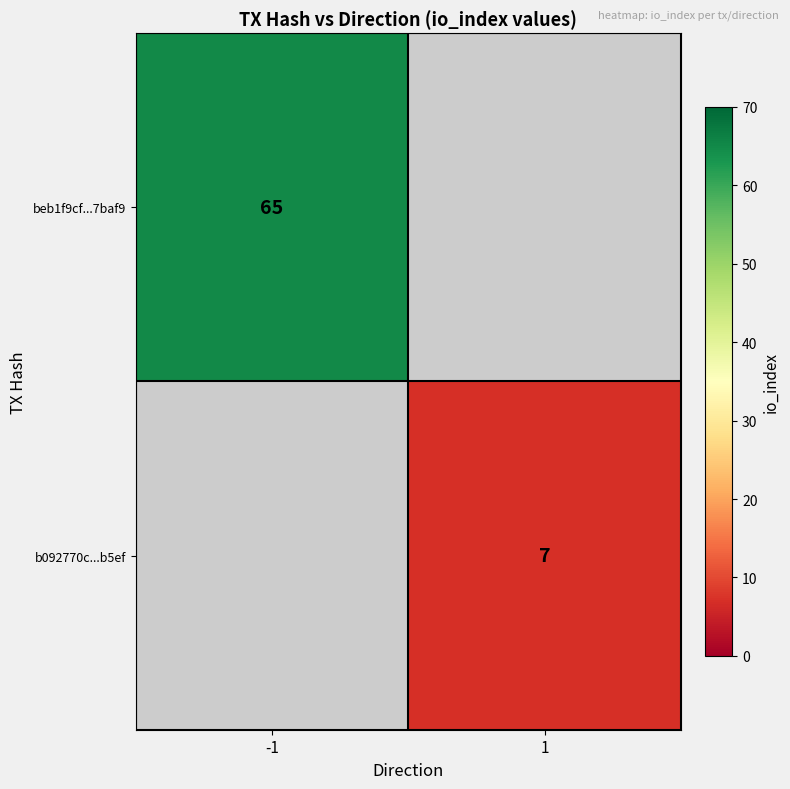

Is it true that b092770c...b5ef equals 7 at 1?

True